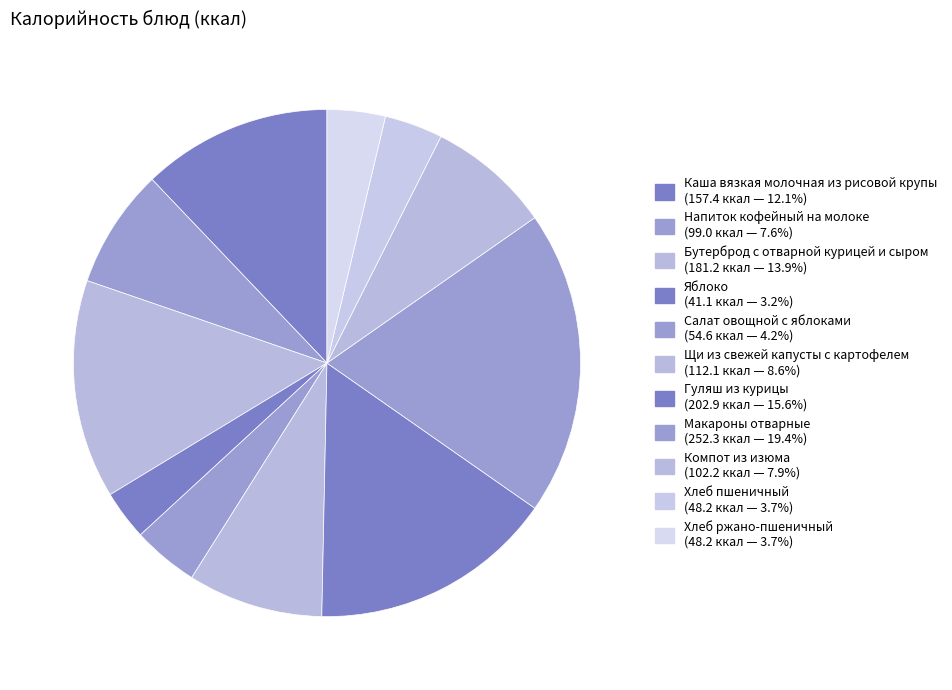

Count the number of slices in the pie.

11